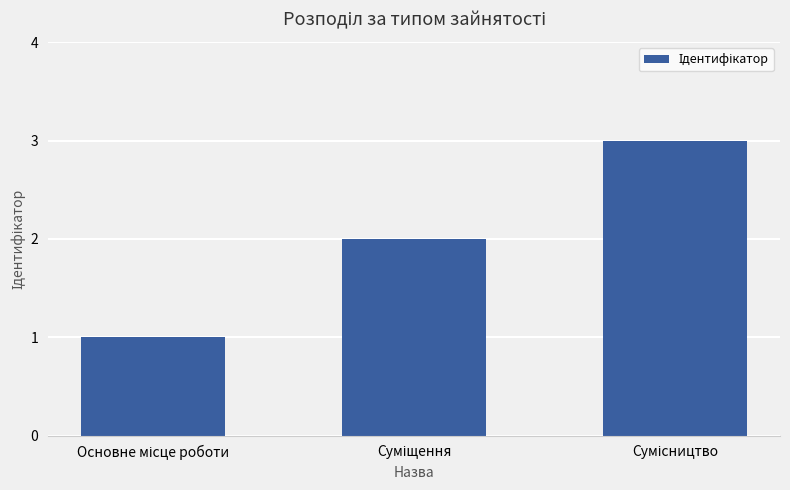

What is the maximum value shown in the chart?

3